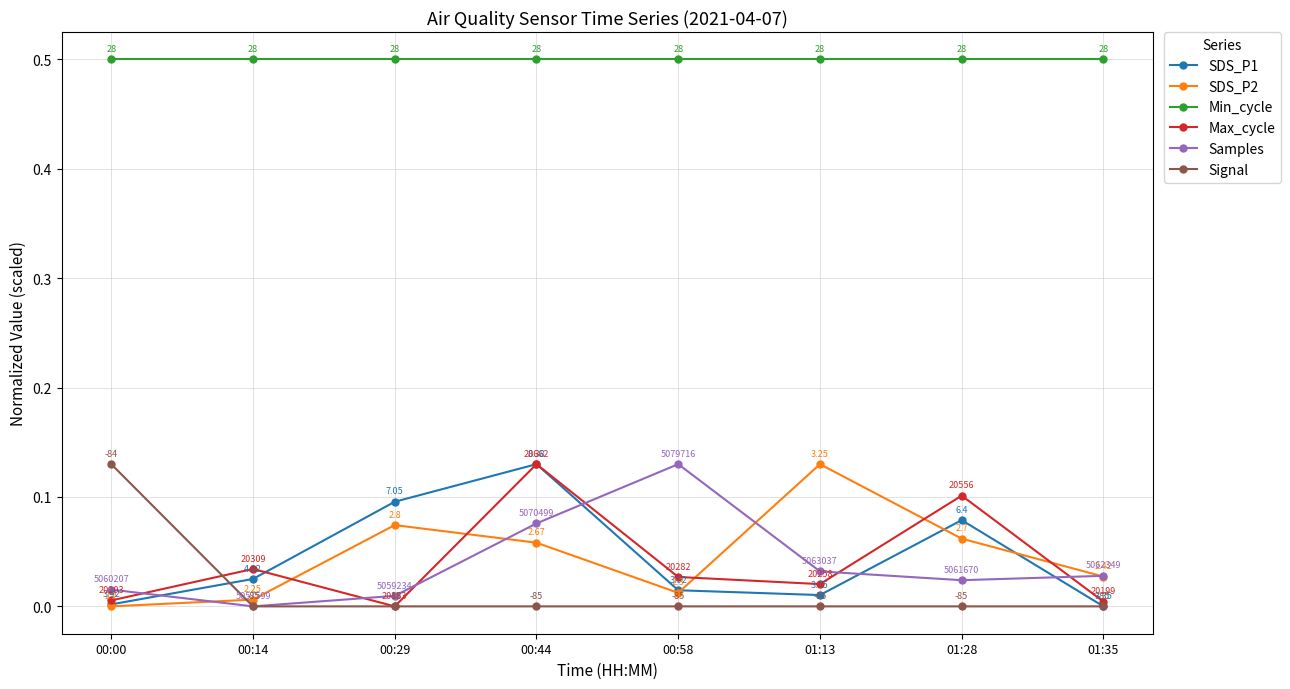

The SDS_P2 series shows 0.0 at 01:28. True or false?

False